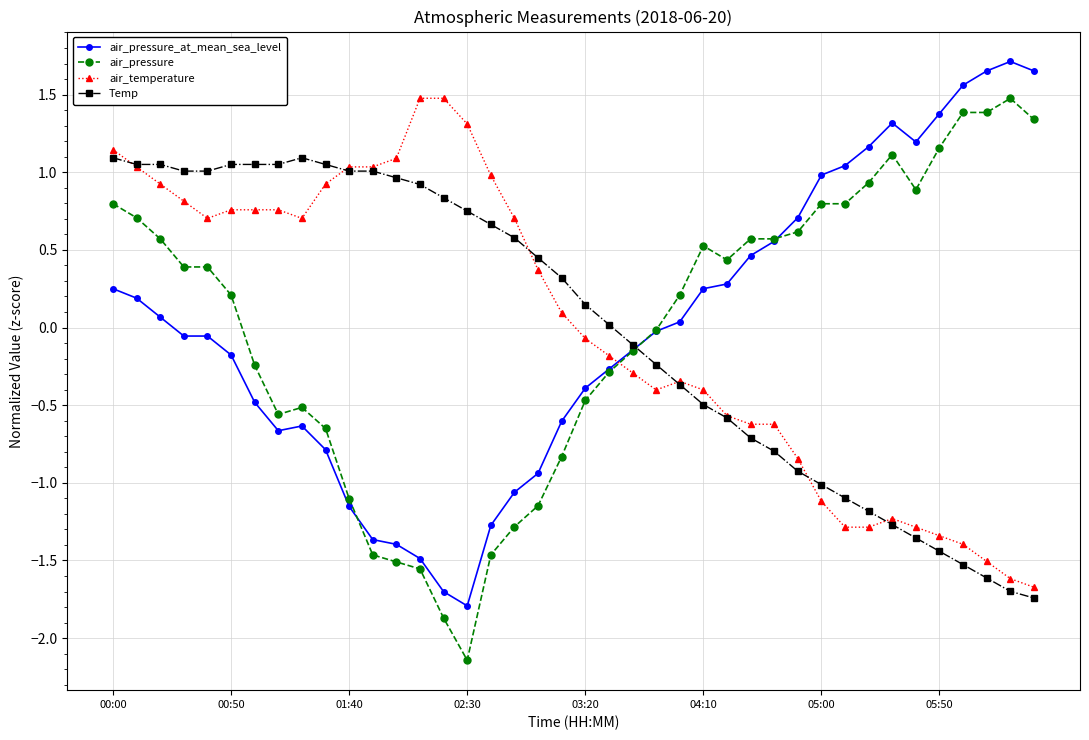

What is the value of the air_pressure point at the 35th from the left?

0.9